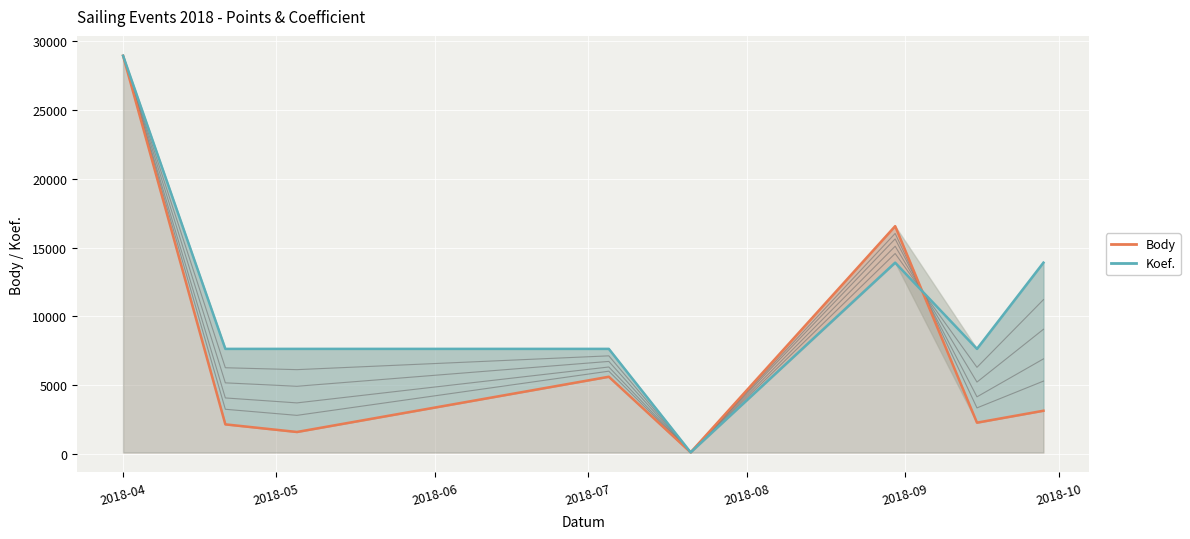

How many lines are shown in the chart?

2